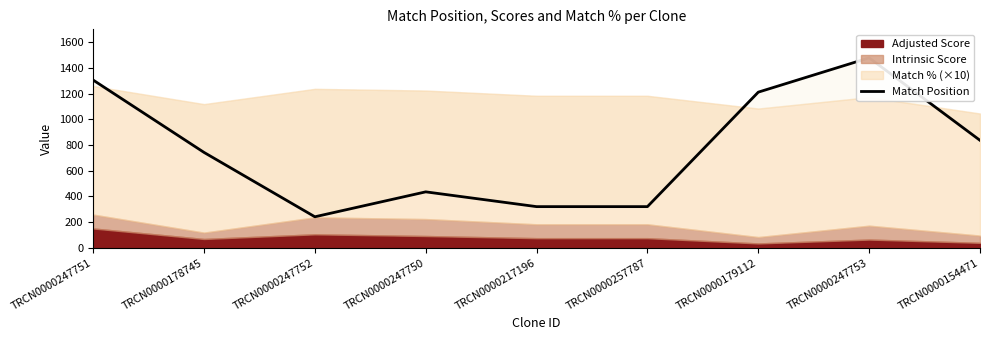

Where does the data first go above 743?

TRCN0000247751